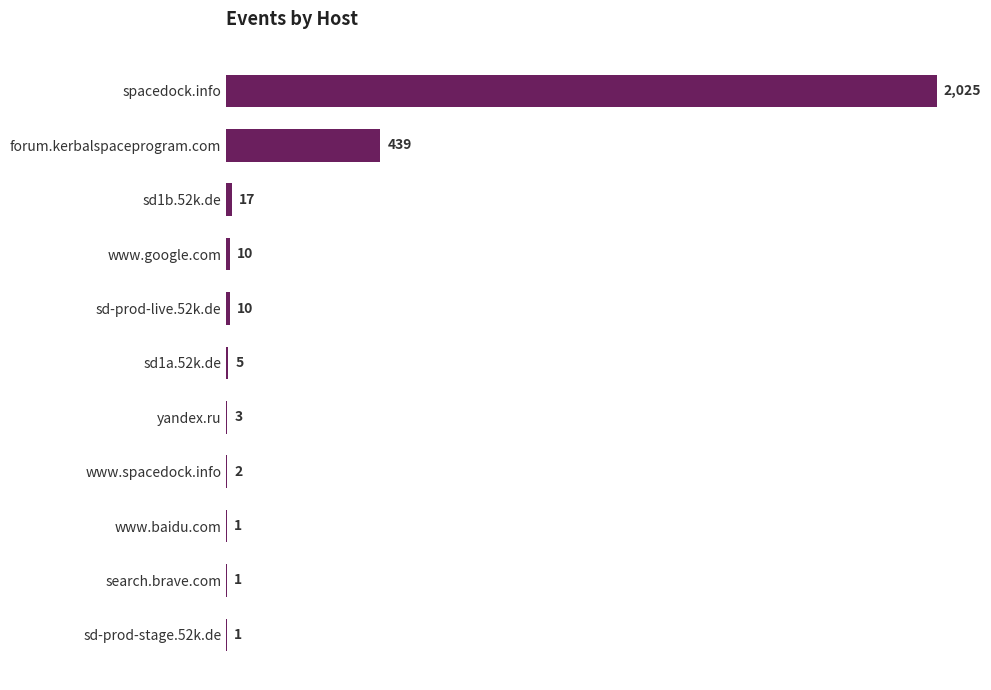

What is the sum of the values at www.baidu.com and sd1b.52k.de?

18